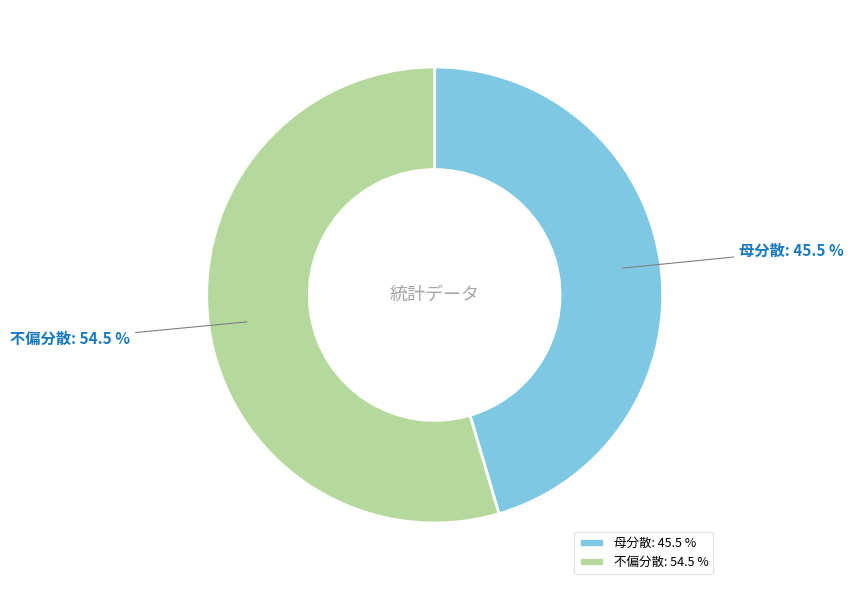

What is the largest slice in the pie chart?

不偏分散